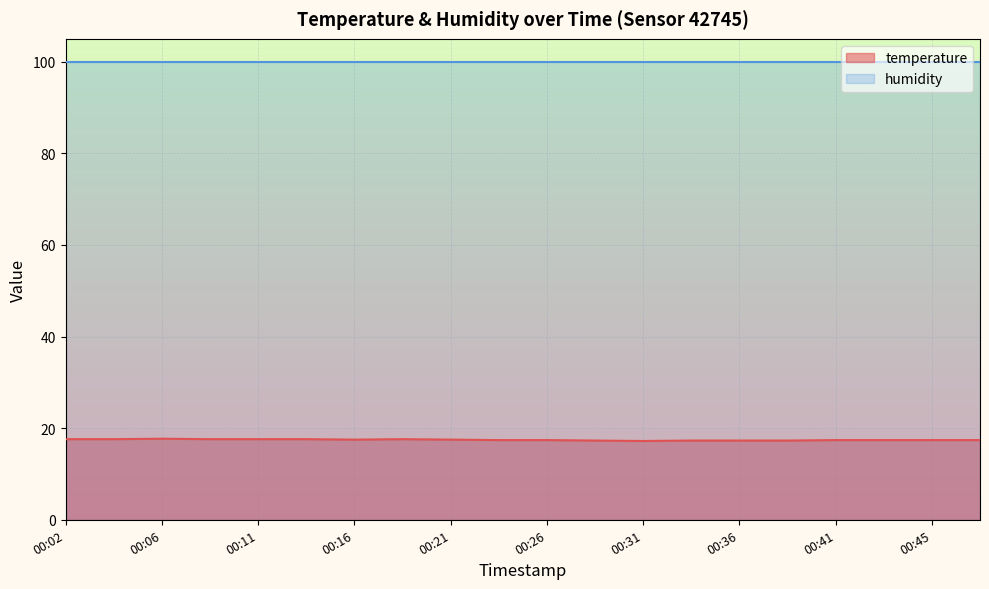

At which category does the chart reach its minimum across all series?

00:31